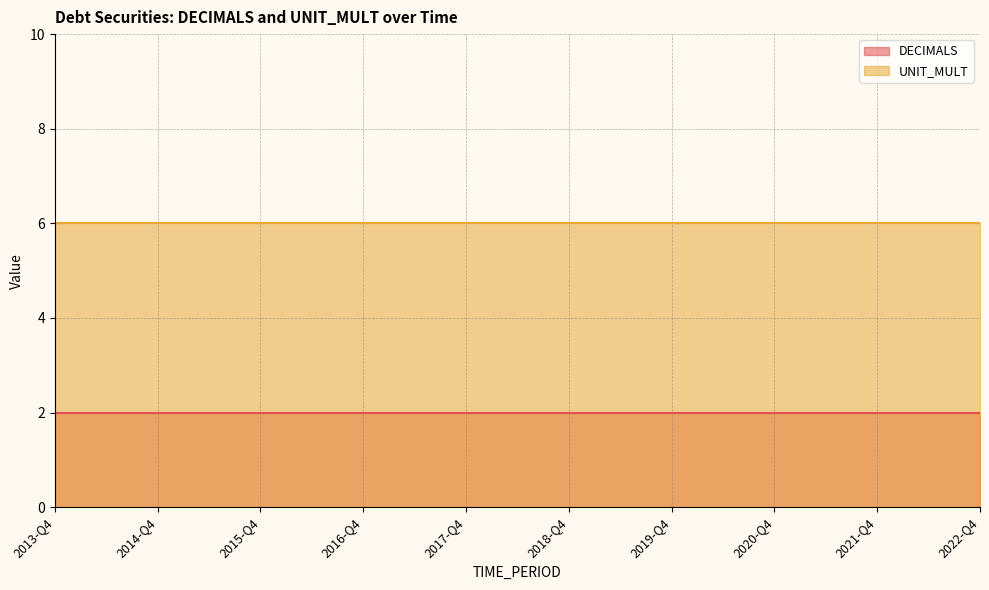

What is the highest value of the DECIMALS series?

2